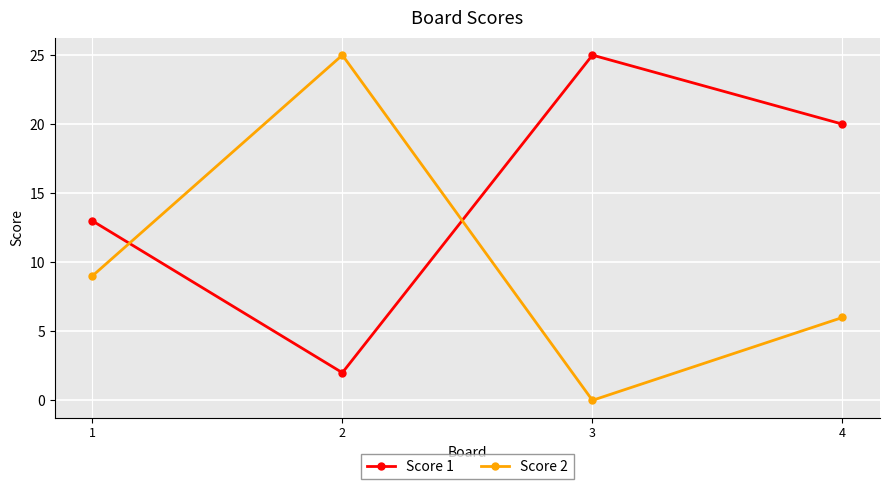

How many interior local valleys does the Score 2 series have?

1